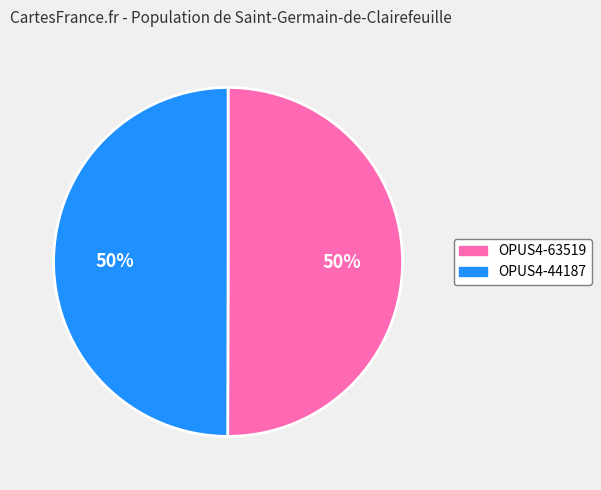

What is the ratio of the value at OPUS4-63519 to the value at OPUS4-44187?

1.0